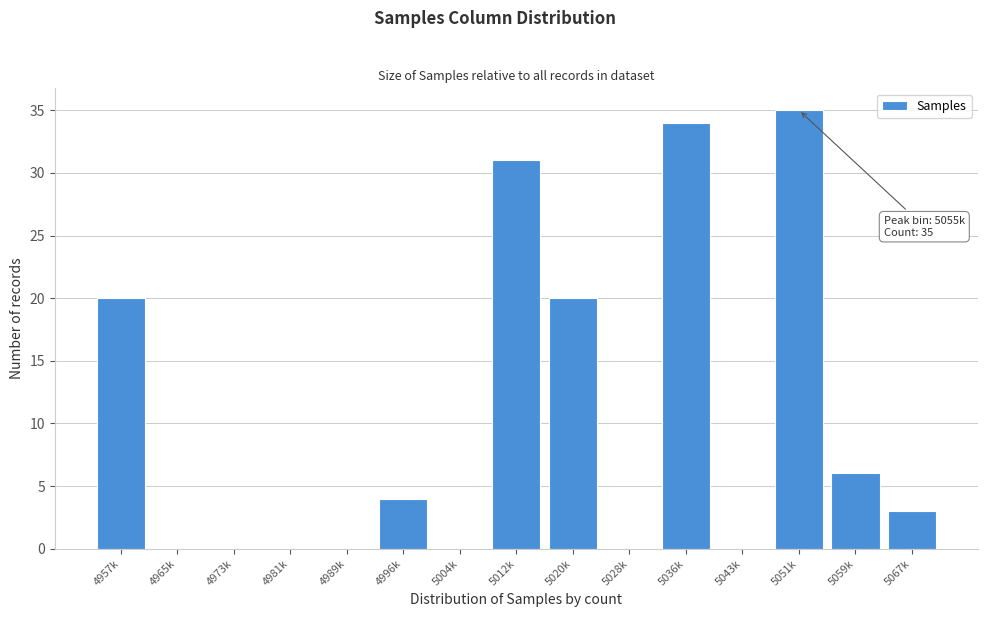

Reading left to right, transcribe all the data shown in this chart.

4957k=20	4965k=0	4973k=0	4981k=0	4989k=0	4996k=4	5004k=0	5012k=31	5020k=20	5028k=0	5036k=34	5043k=0	5051k=35	5059k=6	5067k=3